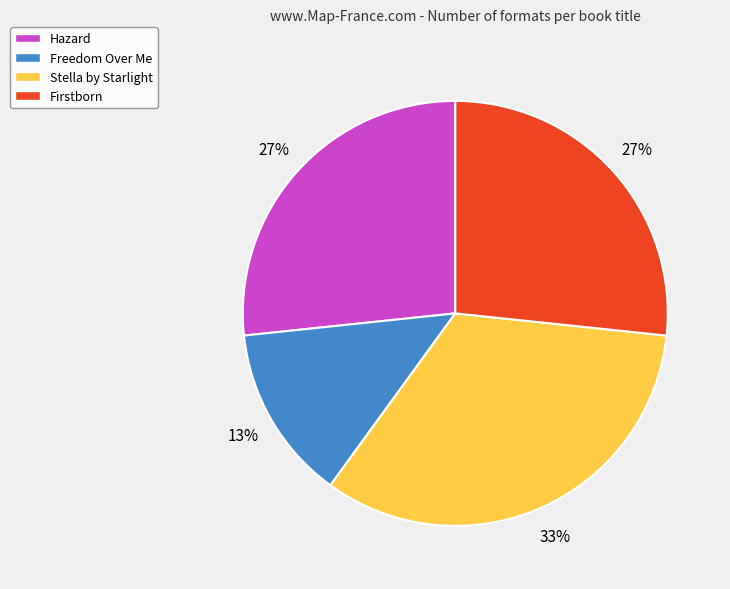

Combined, do Stella by Starlight and Hazard account for over 50%?

Yes